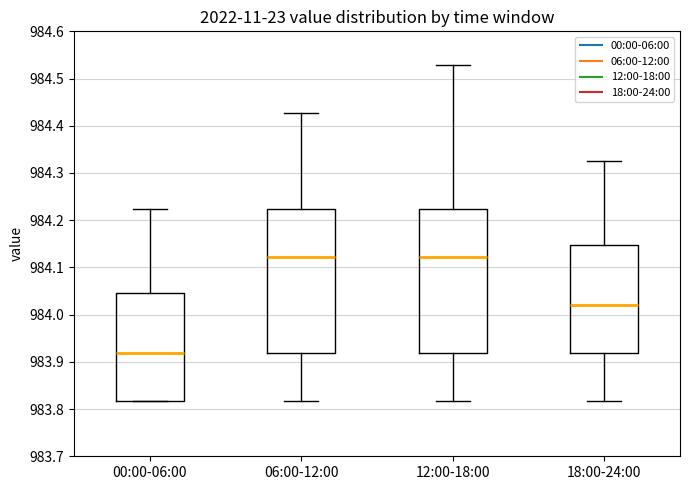

Reading left to right, read every box against the y-axis: the position of its median line, the range the box covers, and the ends of its whiskers. The values are not printed on the chart, so give them approximately, as read against the axis.

00:00-06:00: median 983.92, box 983.82 to 984.05, whiskers 983.82 to 984.22
06:00-12:00: median 984.12, box 983.92 to 984.22, whiskers 983.82 to 984.43
12:00-18:00: median 984.12, box 983.92 to 984.22, whiskers 983.82 to 984.53
18:00-24:00: median 984.02, box 983.92 to 984.15, whiskers 983.82 to 984.32